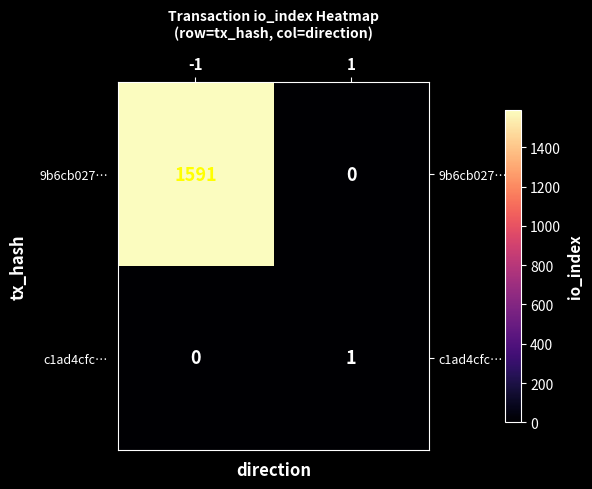

At how many categories does at least one series exceed 423?

1